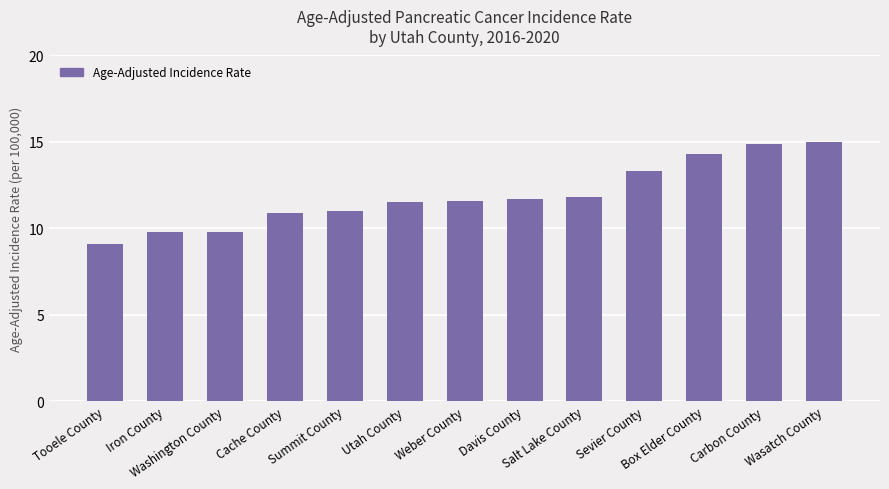

What is the difference between the maximum and minimum values?

5.9